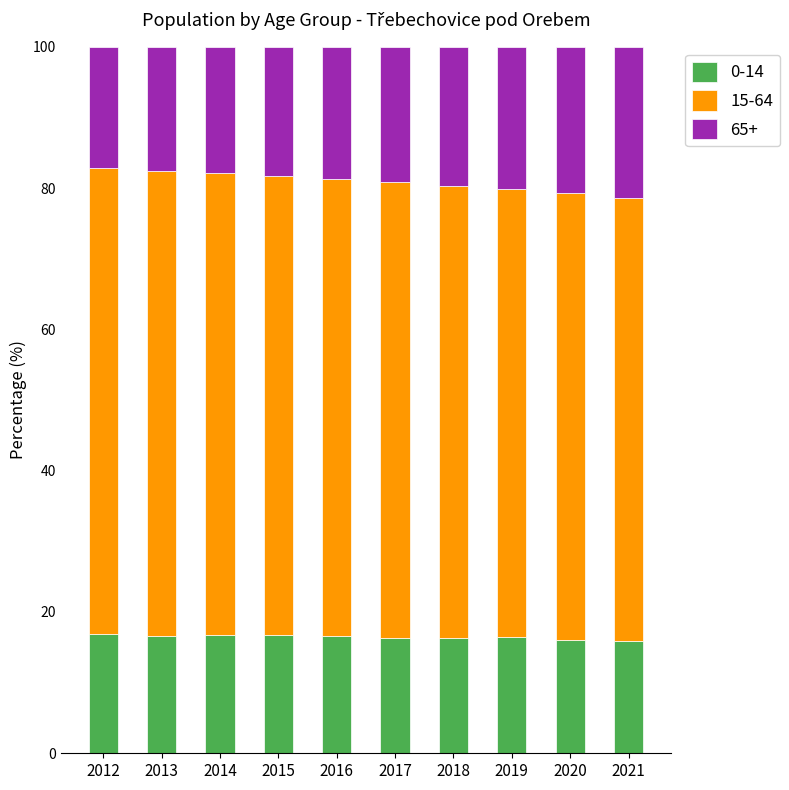

What is the total value across all series at 2020?

100.0